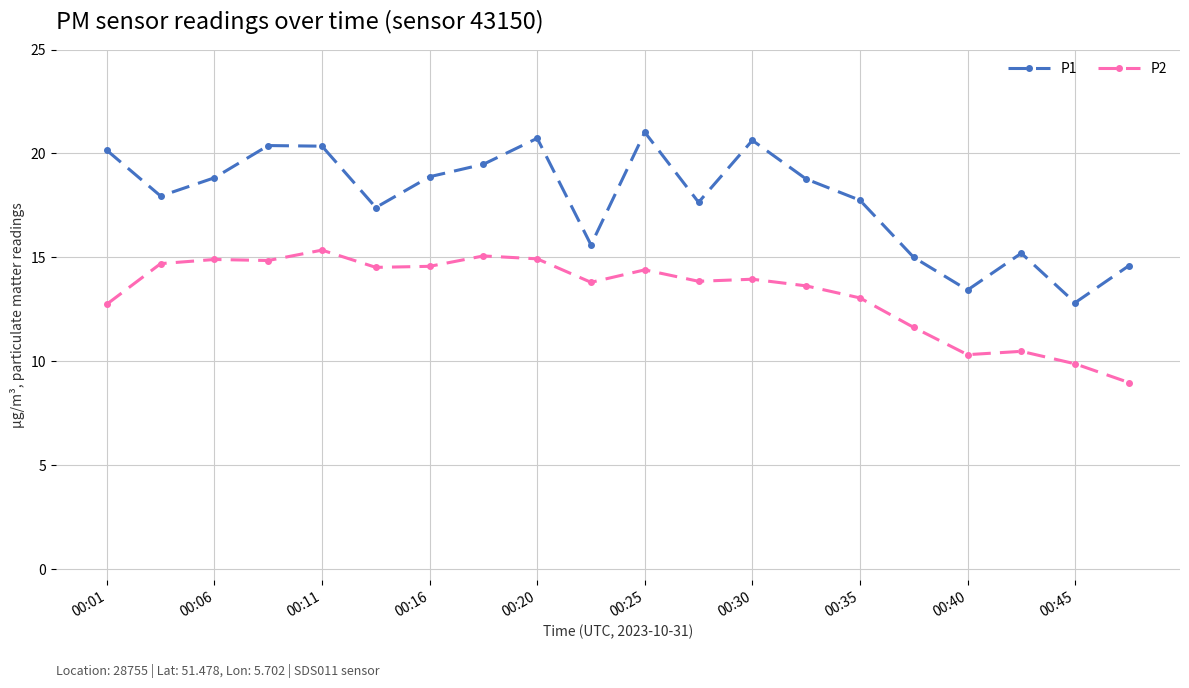

True or false: P1 and P2 intersect in this chart.

False